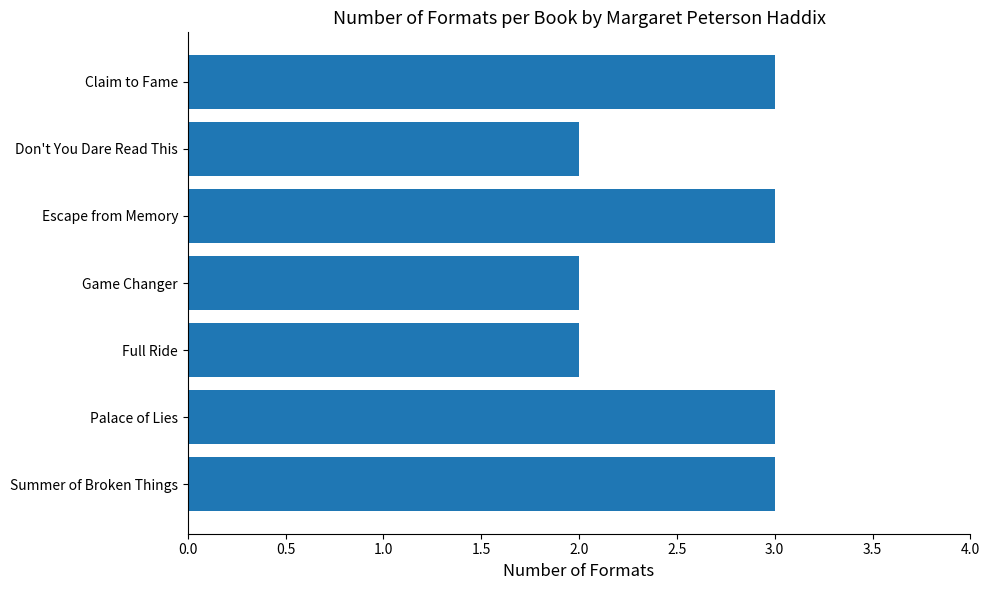

What is the difference between the maximum and minimum values?

1